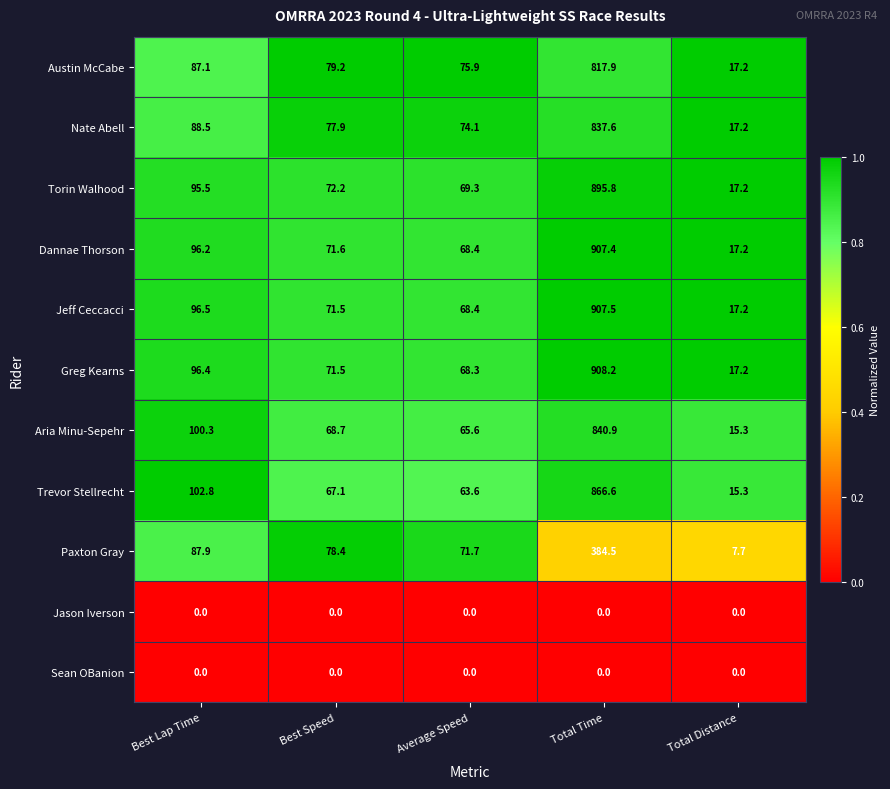

Which series has the widest spread of values?

Greg Kearns